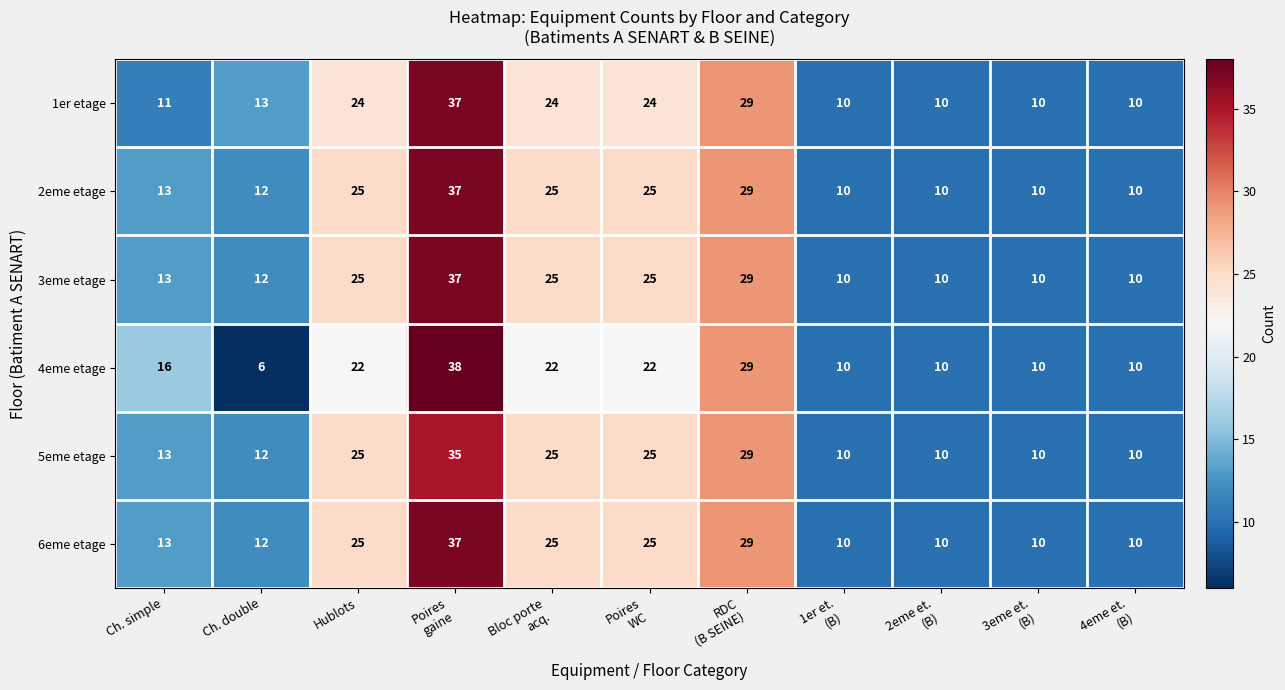

At which category is the sum across all series the highest?

Poires
gaine